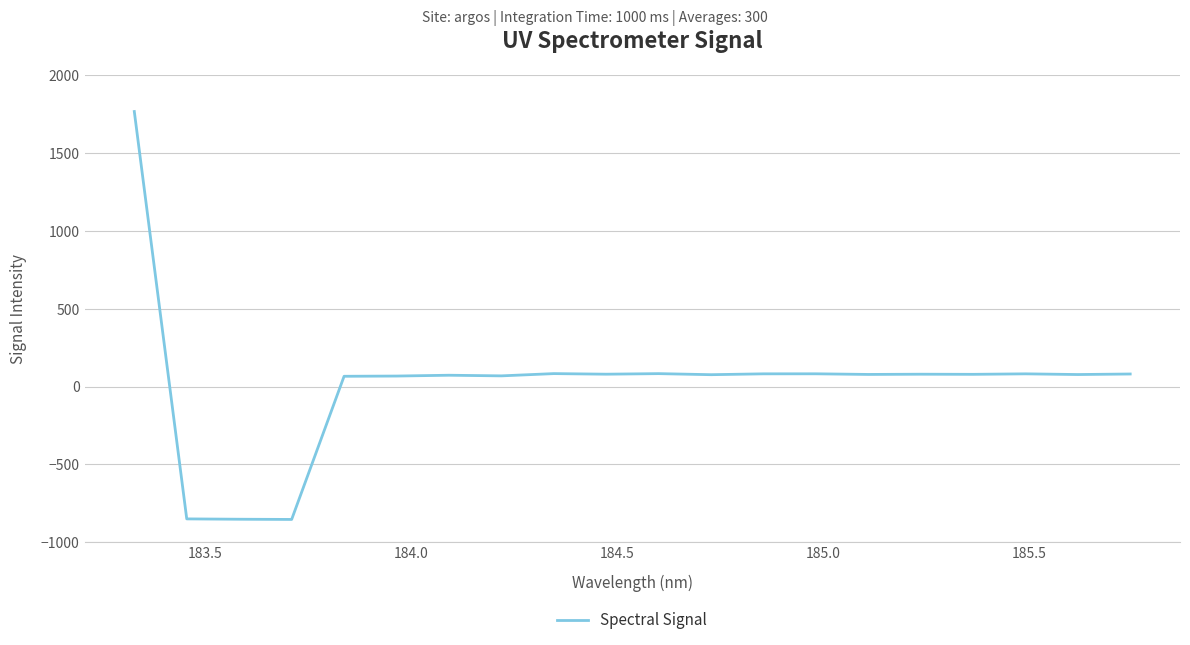

What is the difference between the maximum and minimum values?

2622.3